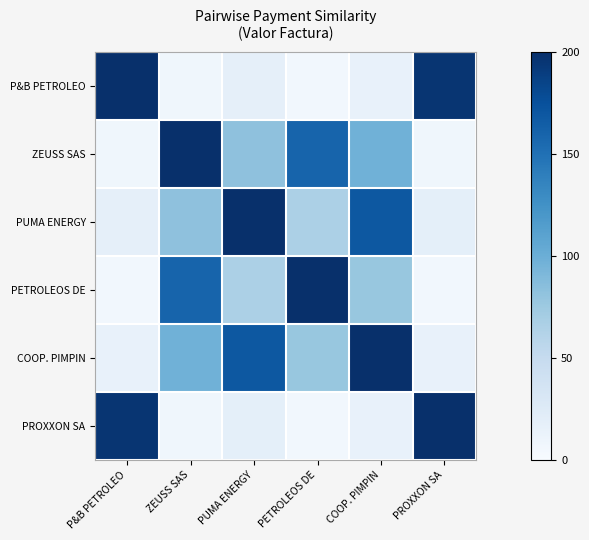

Reading left to right, extract all data points from this chart.

P&B PETROLEO: P&B PETROLEO=200.0	ZEUSS SAS=7.3	PUMA ENERGY=17.7	PETROLEOS DE=5.8	COOP. PIMPIN=15.0	PROXXON SA=195.9
ZEUSS SAS: P&B PETROLEO=7.3	ZEUSS SAS=200.0	PUMA ENERGY=82.4	PETROLEOS DE=159.8	COOP. PIMPIN=97.5	PROXXON SA=7.5
PUMA ENERGY: P&B PETROLEO=17.7	ZEUSS SAS=82.4	PUMA ENERGY=200.0	PETROLEOS DE=65.8	COOP. PIMPIN=169.0	PROXXON SA=18.1
PETROLEOS DE: P&B PETROLEO=5.8	ZEUSS SAS=159.8	PUMA ENERGY=65.8	PETROLEOS DE=200.0	COOP. PIMPIN=77.9	PROXXON SA=6.0
COOP. PIMPIN: P&B PETROLEO=15.0	ZEUSS SAS=97.5	PUMA ENERGY=169.0	PETROLEOS DE=77.9	COOP. PIMPIN=200.0	PROXXON SA=15.3
PROXXON SA: P&B PETROLEO=195.9	ZEUSS SAS=7.5	PUMA ENERGY=18.1	PETROLEOS DE=6.0	COOP. PIMPIN=15.3	PROXXON SA=200.0